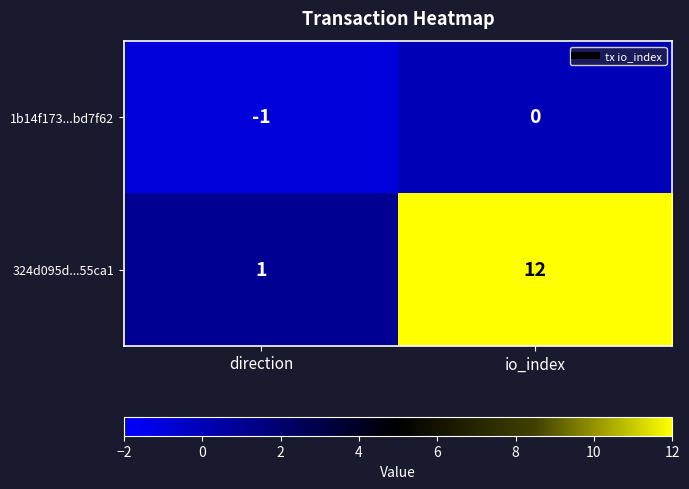

What value does the 324d095d...55ca1 series have at io_index, to the nearest 5?

10